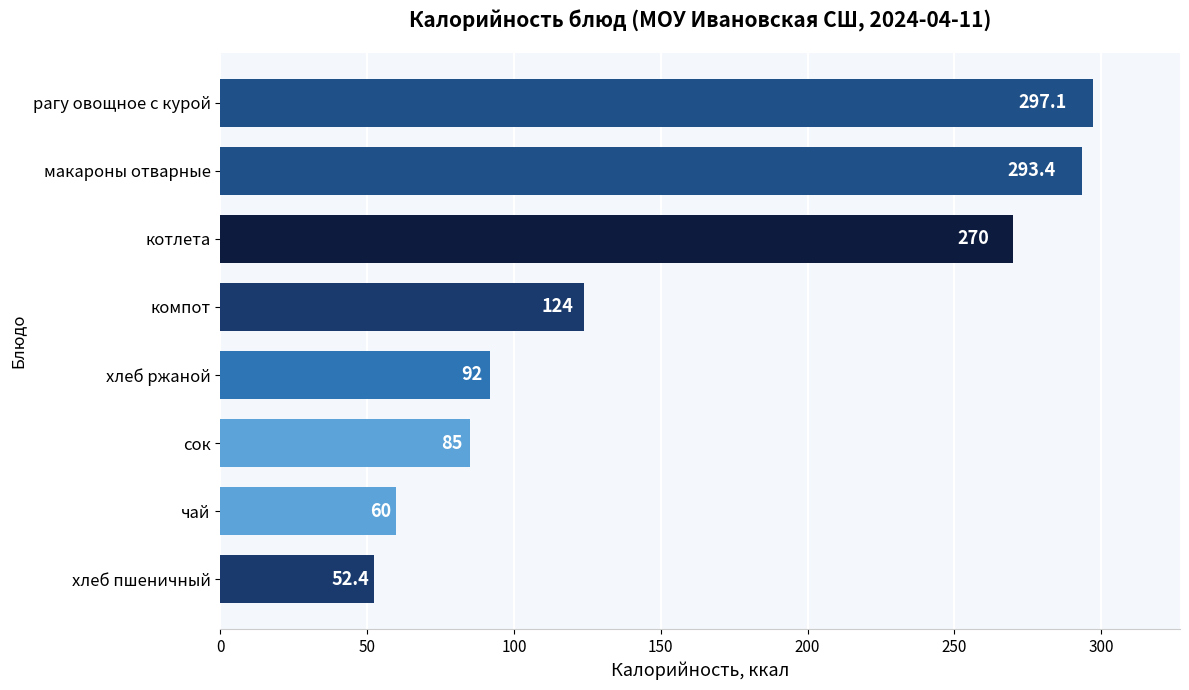

Are the bars grouped side by side (vs. stacked)?

No